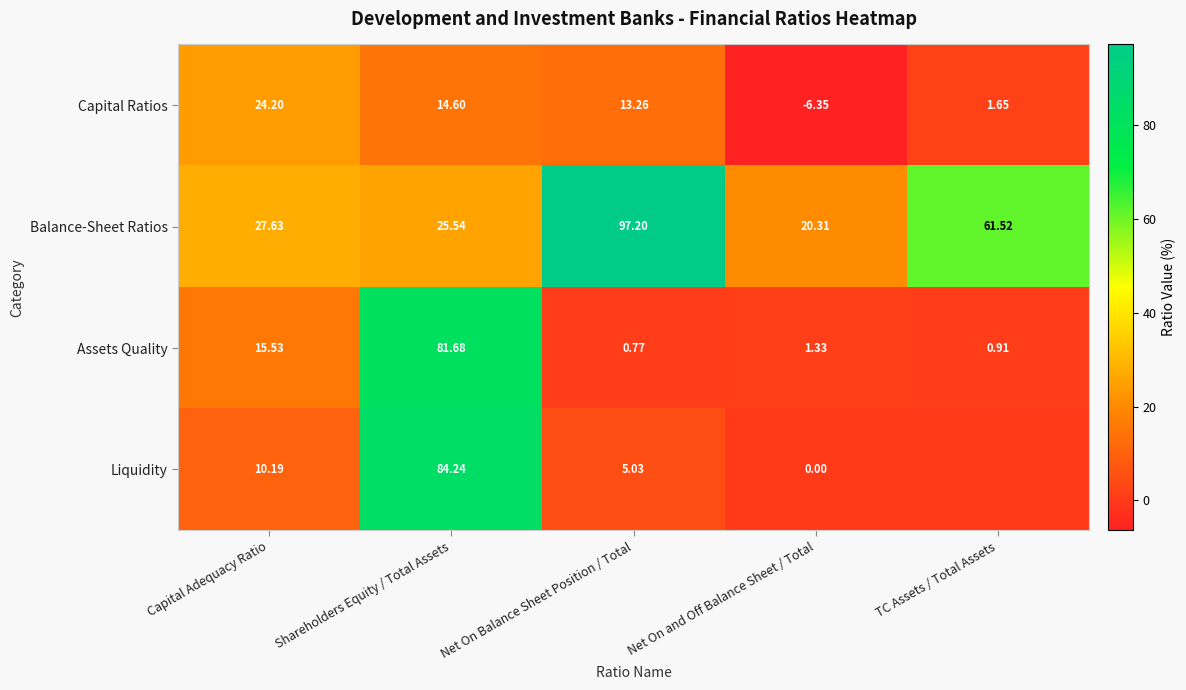

Which category has the highest value in the Assets Quality series?

Shareholders Equity / Total Assets